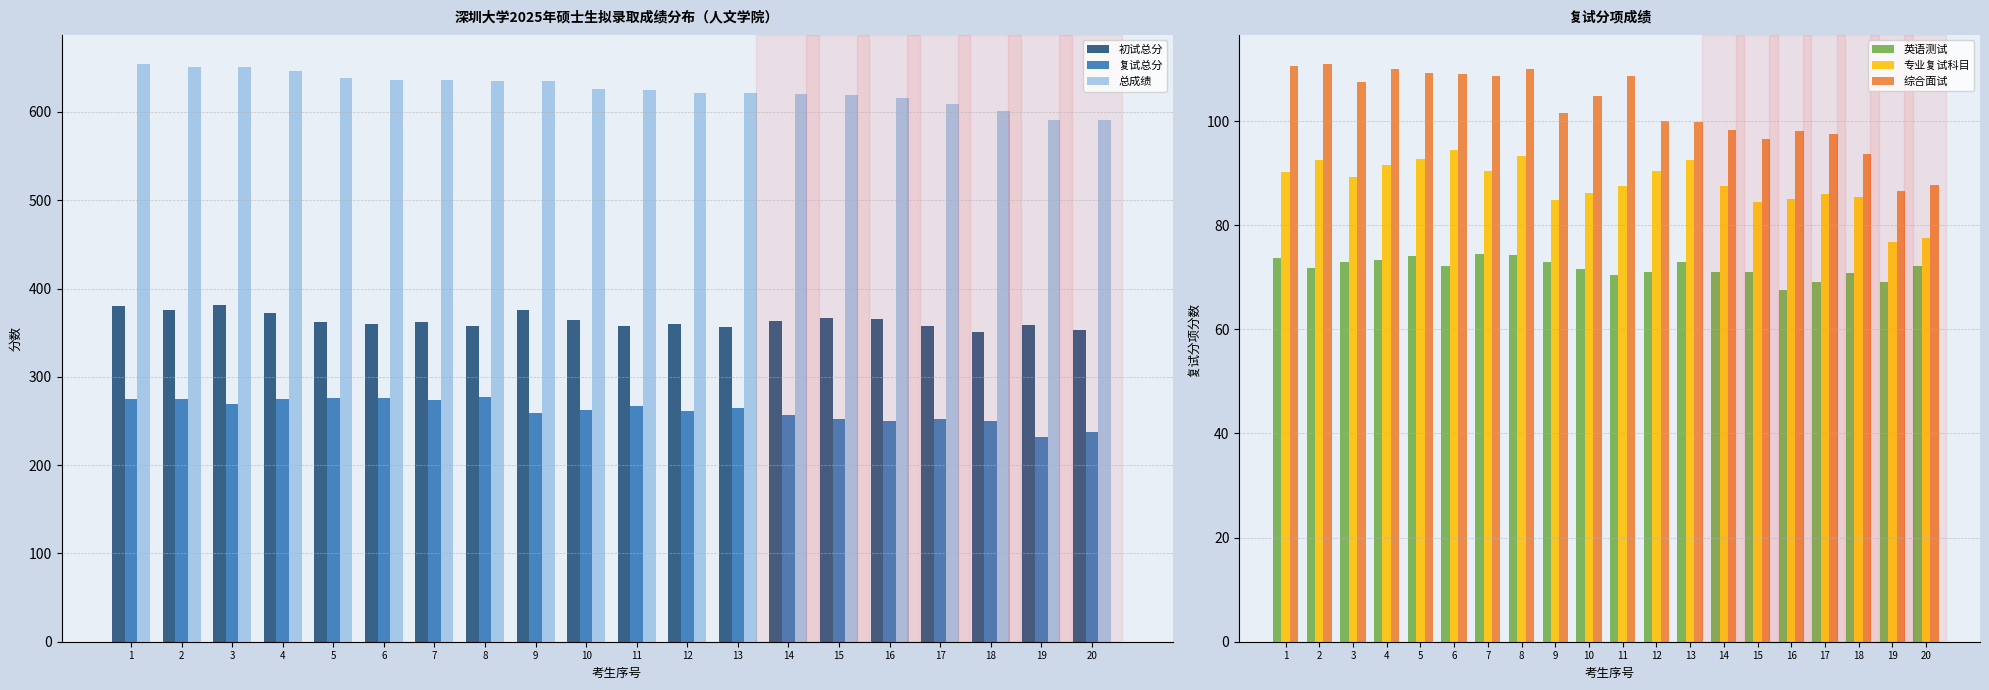

What is the sum of all 综合面试 values?

2049.0